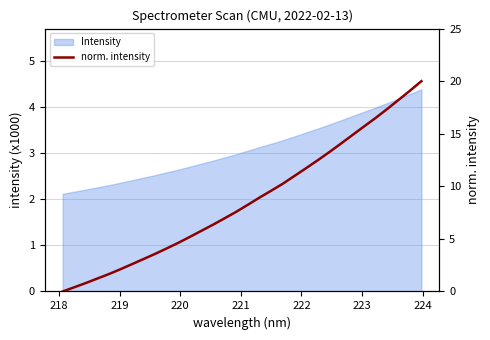

What is the value of the 8th point from the left?

3.1